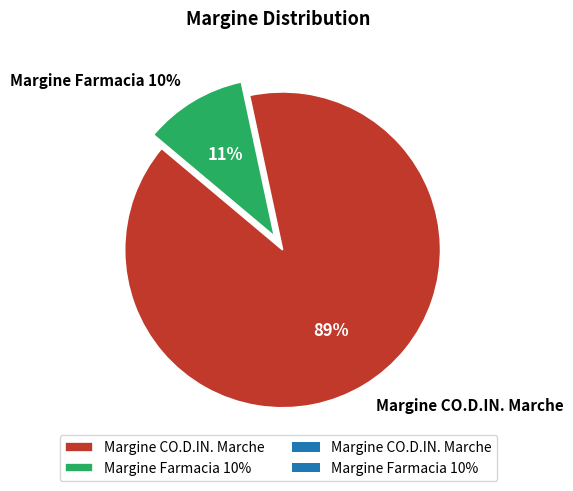

Rank the categories by value from lowest to highest.

Margine Farmacia 10%, Margine CO.D.IN. Marche